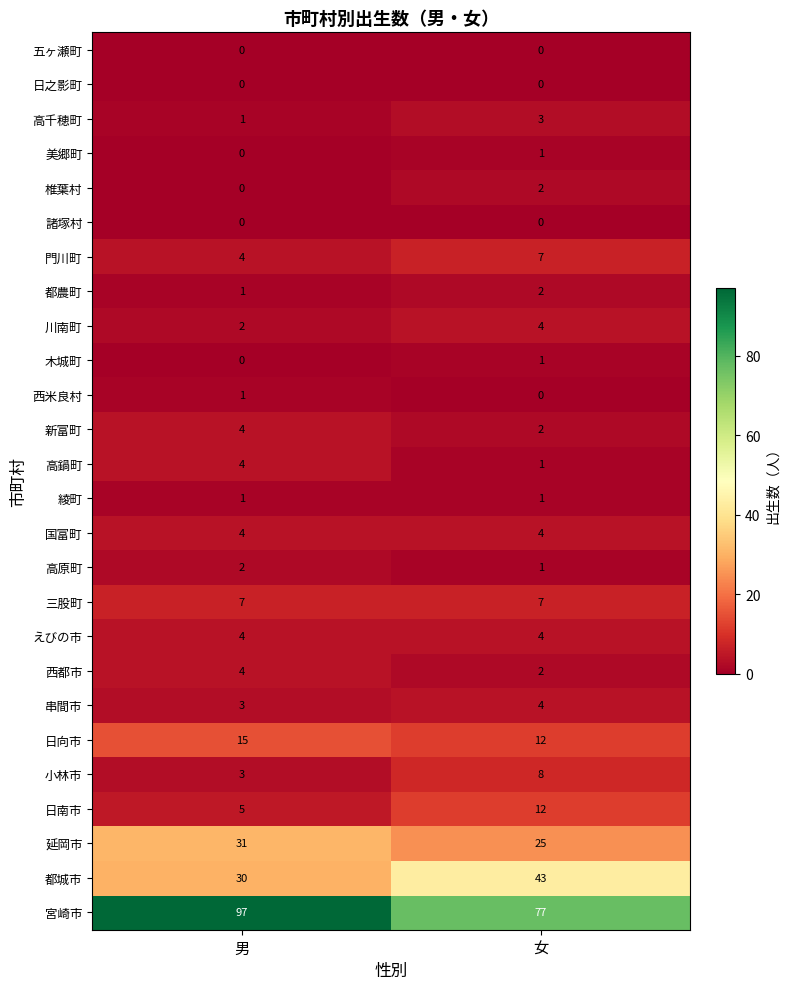

At how many categories does at least one series exceed 51?

2